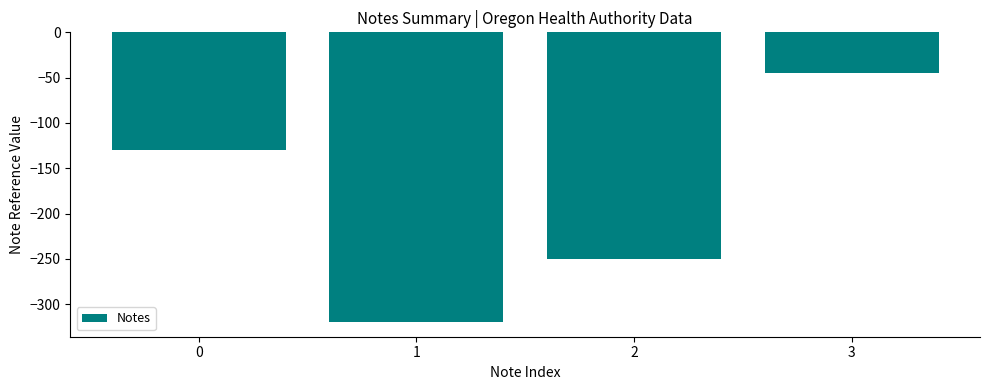

What is the approximate value at 3?

-45